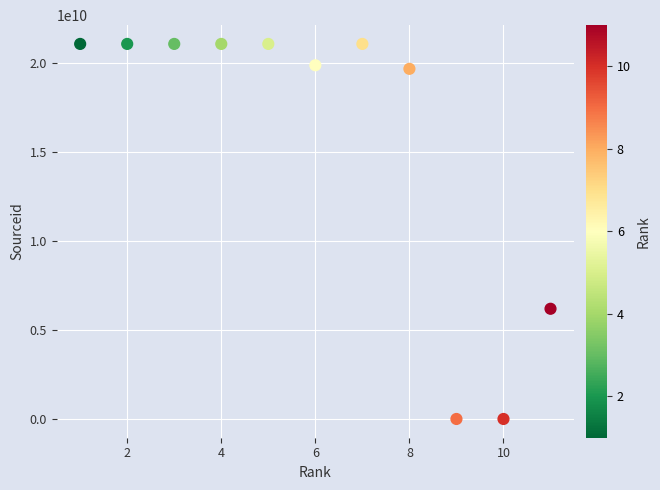

What Y value in the scatter plot is closest to 10550590867?

6200180182